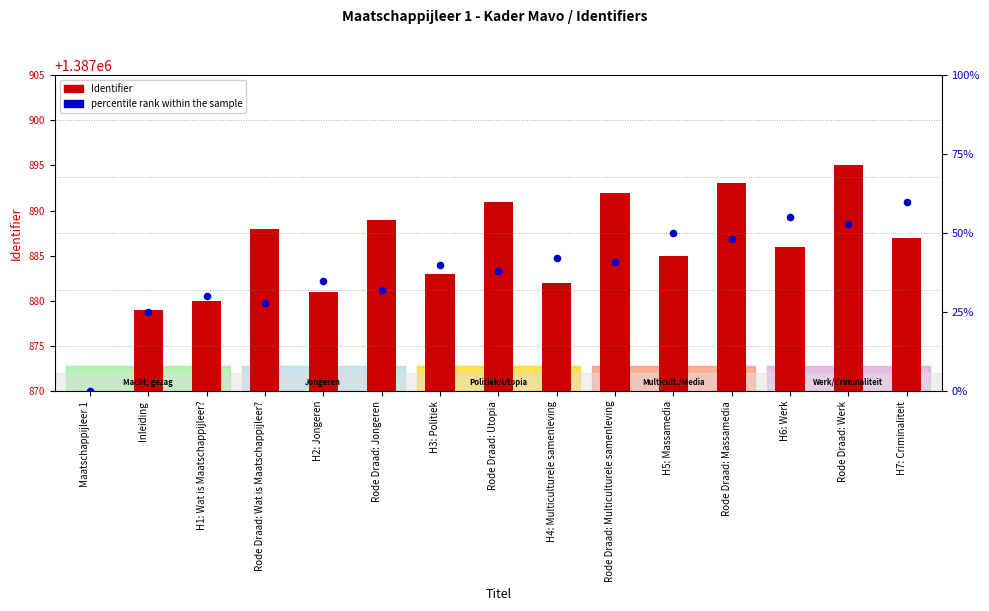

What is the total value across all series at Inleiding?

1387904.0